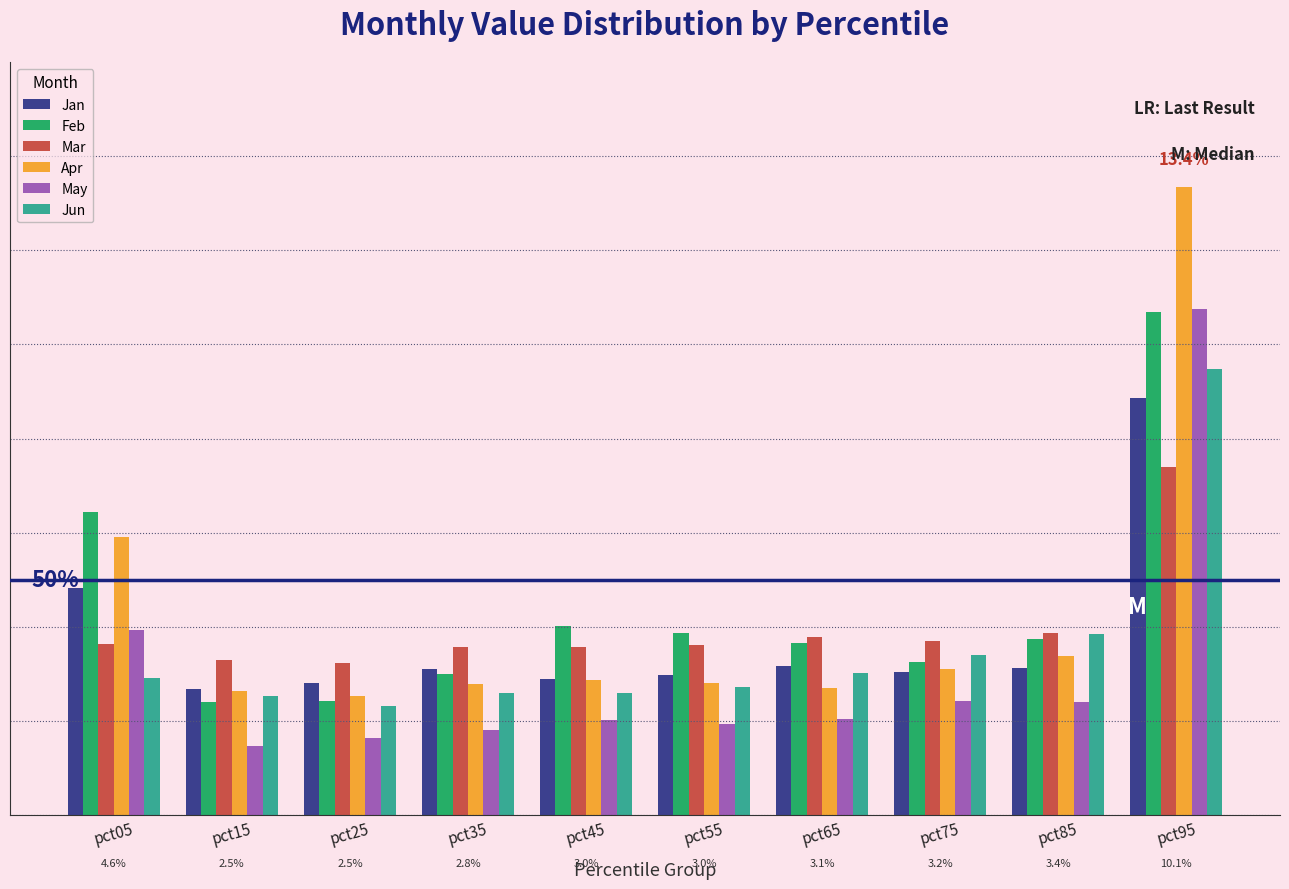

Reading left to right, list all the values displayed in this chart.

Jan: pct05=0.0	pct15=0.0	pct25=0.0	pct35=0.0	pct45=0.0	pct55=0.0	pct65=0.0	pct75=0.0	pct85=0.0	pct95=0.1
Feb: pct05=0.1	pct15=0.0	pct25=0.0	pct35=0.0	pct45=0.0	pct55=0.0	pct65=0.0	pct75=0.0	pct85=0.0	pct95=0.1
Mar: pct05=0.0	pct15=0.0	pct25=0.0	pct35=0.0	pct45=0.0	pct55=0.0	pct65=0.0	pct75=0.0	pct85=0.0	pct95=0.1
Apr: pct05=0.1	pct15=0.0	pct25=0.0	pct35=0.0	pct45=0.0	pct55=0.0	pct65=0.0	pct75=0.0	pct85=0.0	pct95=0.1
May: pct05=0.0	pct15=0.0	pct25=0.0	pct35=0.0	pct45=0.0	pct55=0.0	pct65=0.0	pct75=0.0	pct85=0.0	pct95=0.1
Jun: pct05=0.0	pct15=0.0	pct25=0.0	pct35=0.0	pct45=0.0	pct55=0.0	pct65=0.0	pct75=0.0	pct85=0.0	pct95=0.1